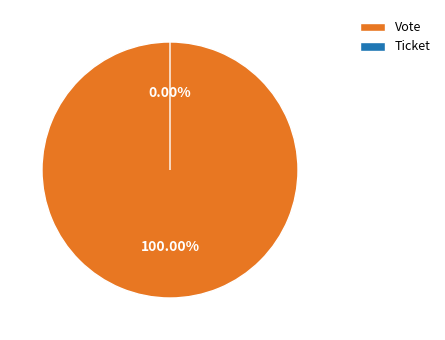

Combined, what portion of the pie is Vote and Ticket?

100.0%